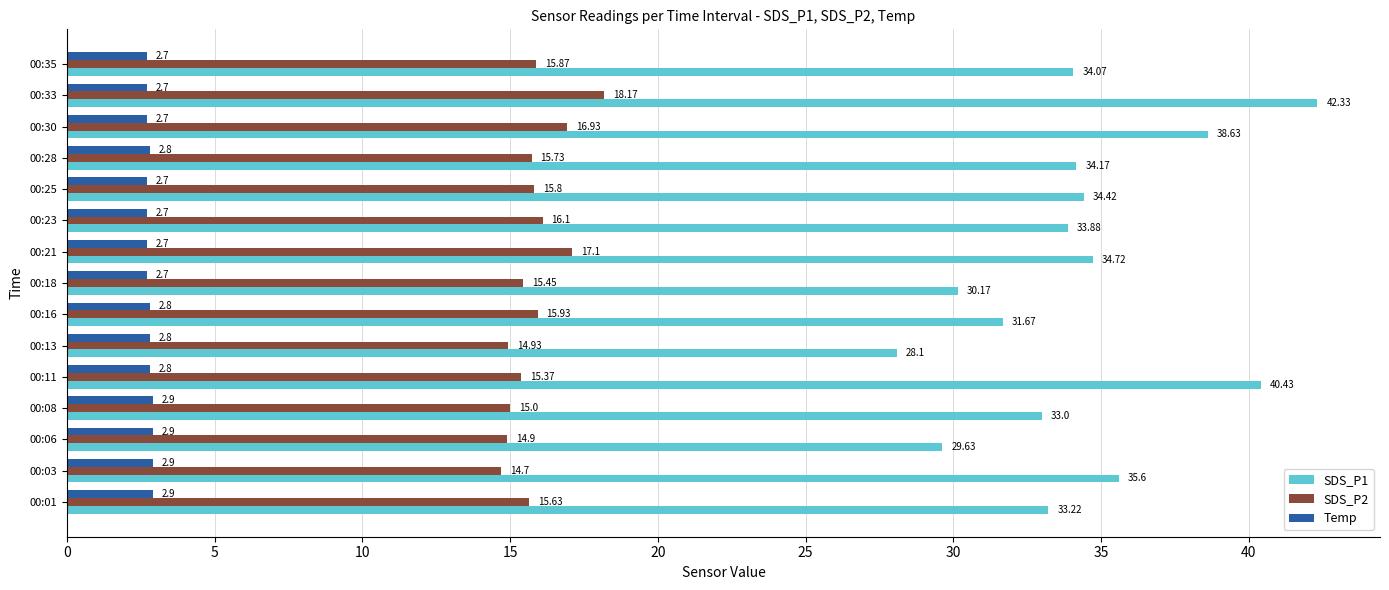

What is the spread (max minus min) of values at 00:25?

31.7